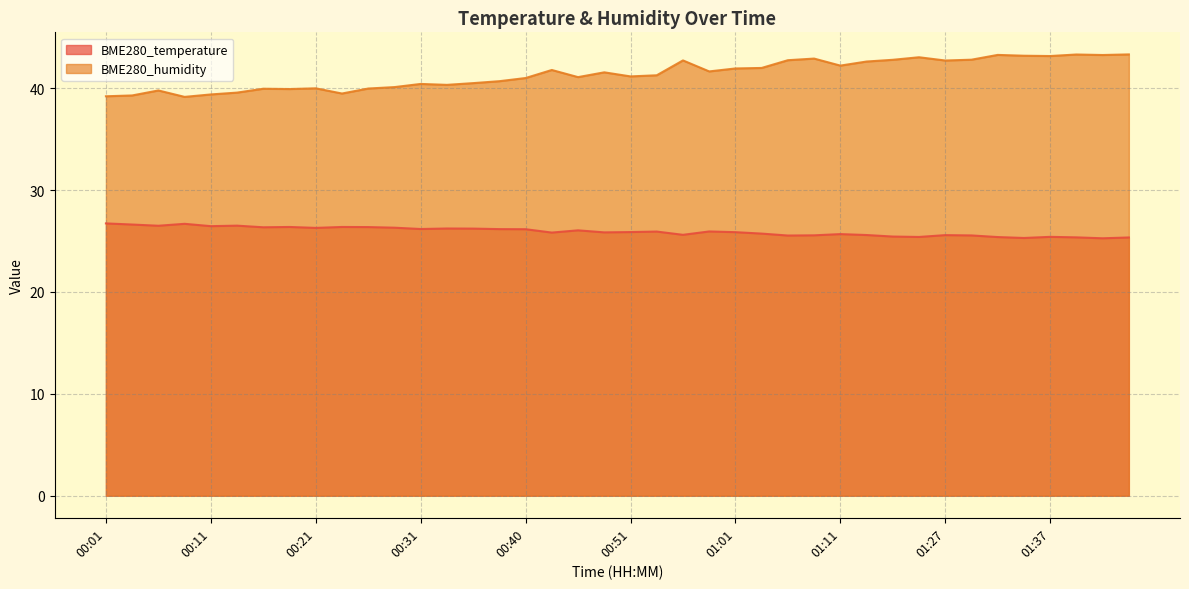

List the labels in order of BME280_humidity value, largest first.

01:44, 01:39, 01:32, 01:42, 01:34, 01:37, 01:25, 01:08, 01:29, 01:21, 01:06, 00:56, 01:27, 01:13, 01:11, 01:03, 01:01, 00:43, 00:58, 00:48, 00:53, 00:51, 00:46, 00:40, 00:38, 00:36, 00:31, 00:33, 00:28, 00:21, 00:26, 00:16, 00:18, 00:06, 00:13, 00:23, 00:11, 00:03, 00:01, 00:08